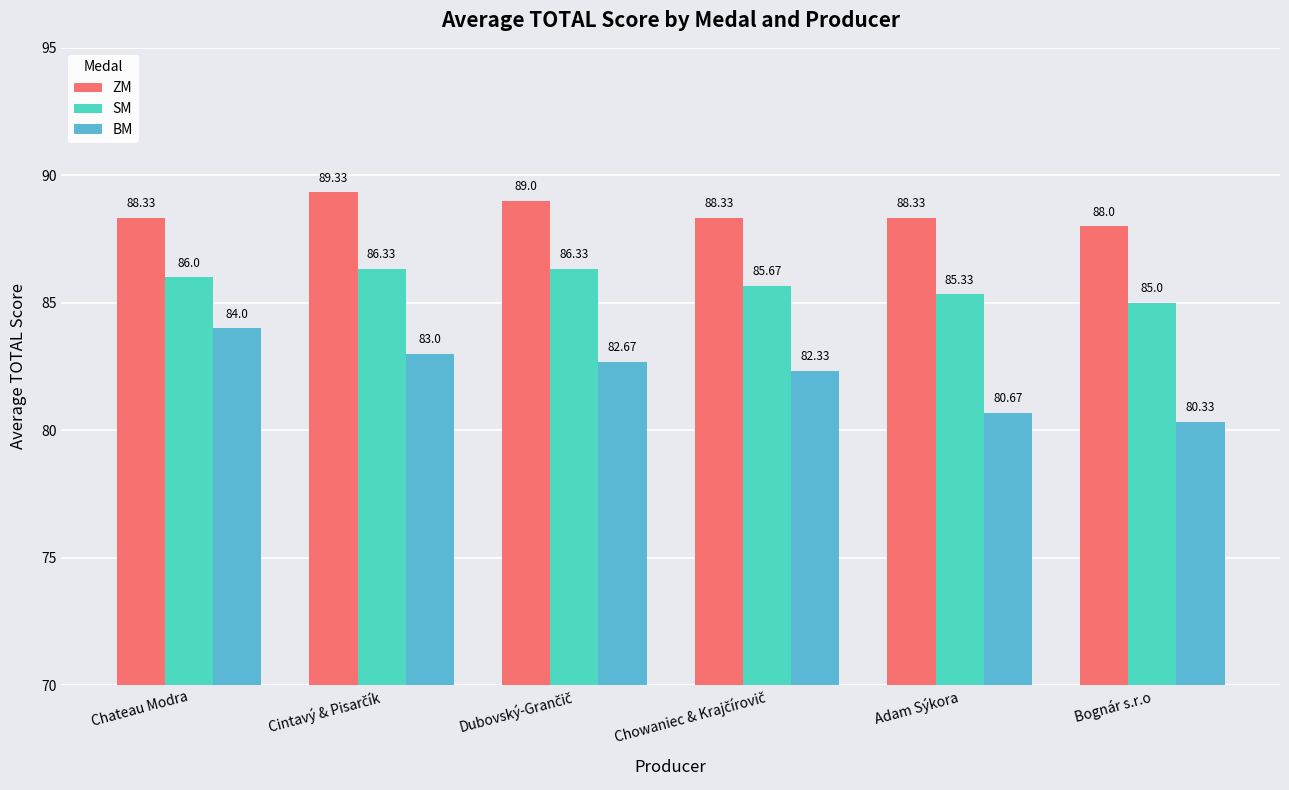

At which label is SM closest to 85?

Bognár s.r.o